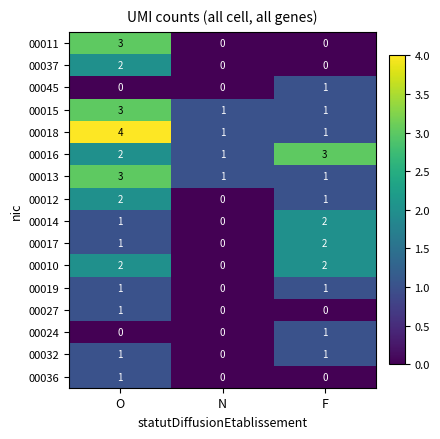

What is the total value across all series at O?

27